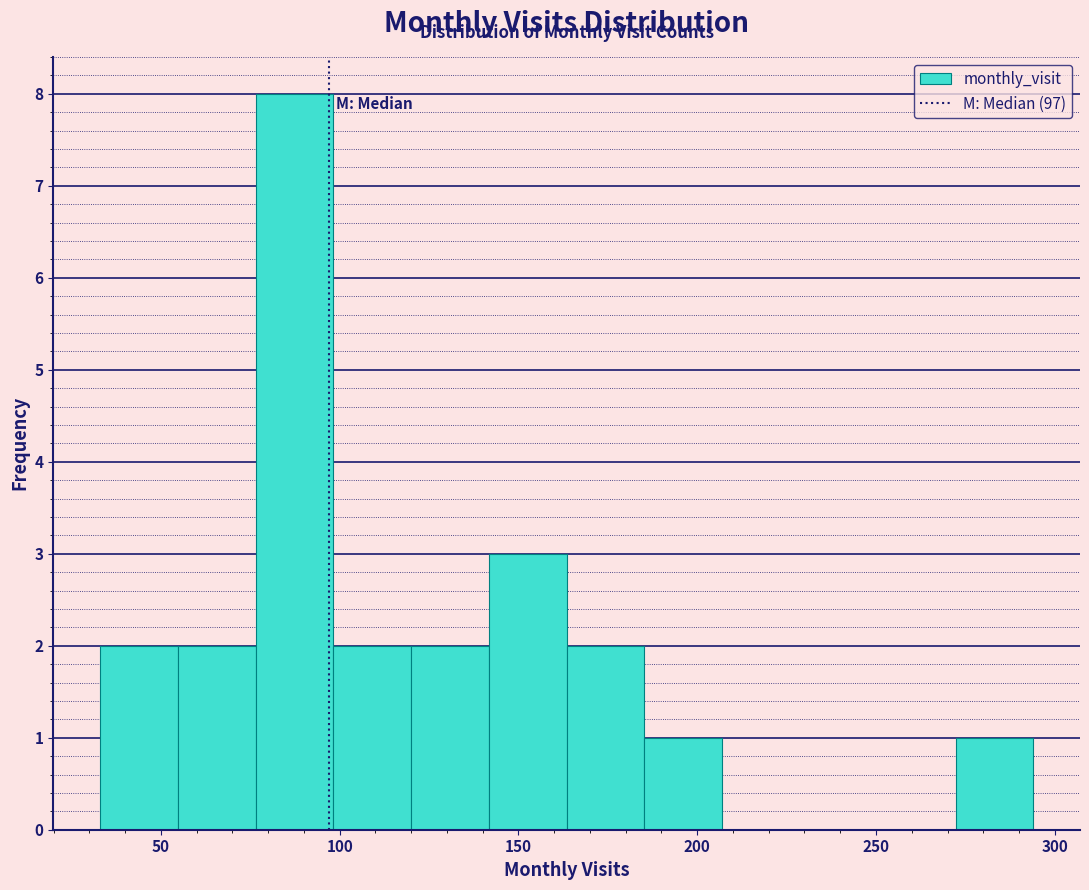

What is the height of the bar covering 270 to 295 on the x-axis? Neither the bar edges nor the heights are printed on the chart, so give them approximately, as read against the axes.

1